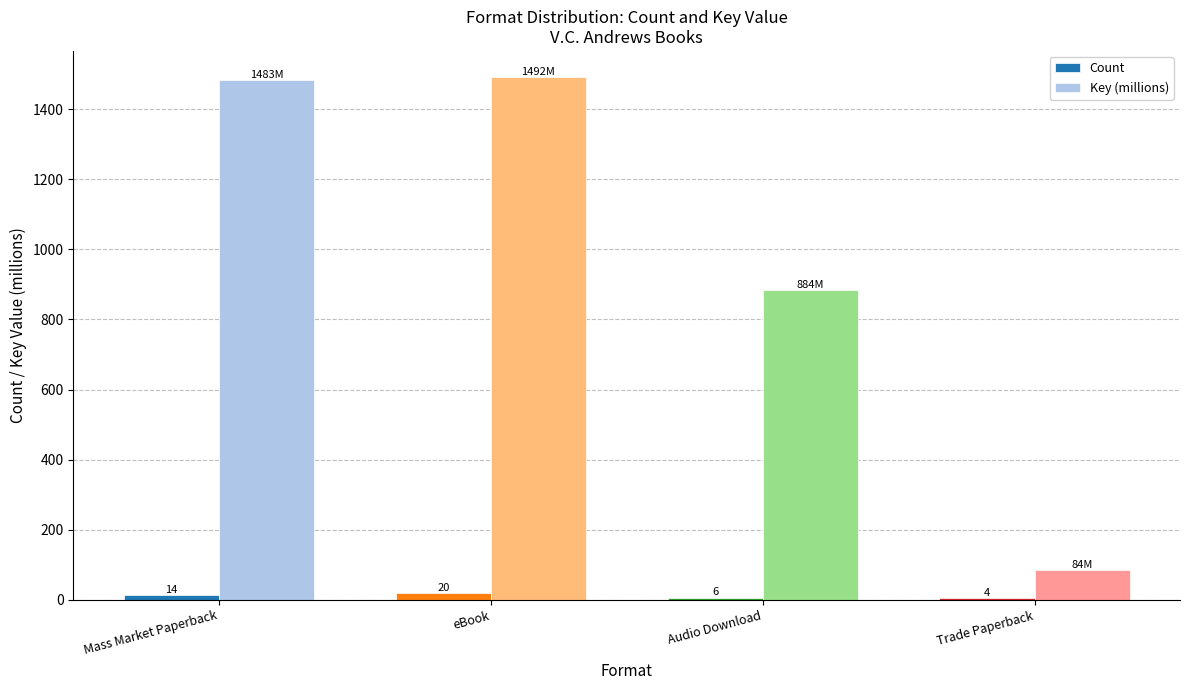

How many distinct data groups are displayed?

2